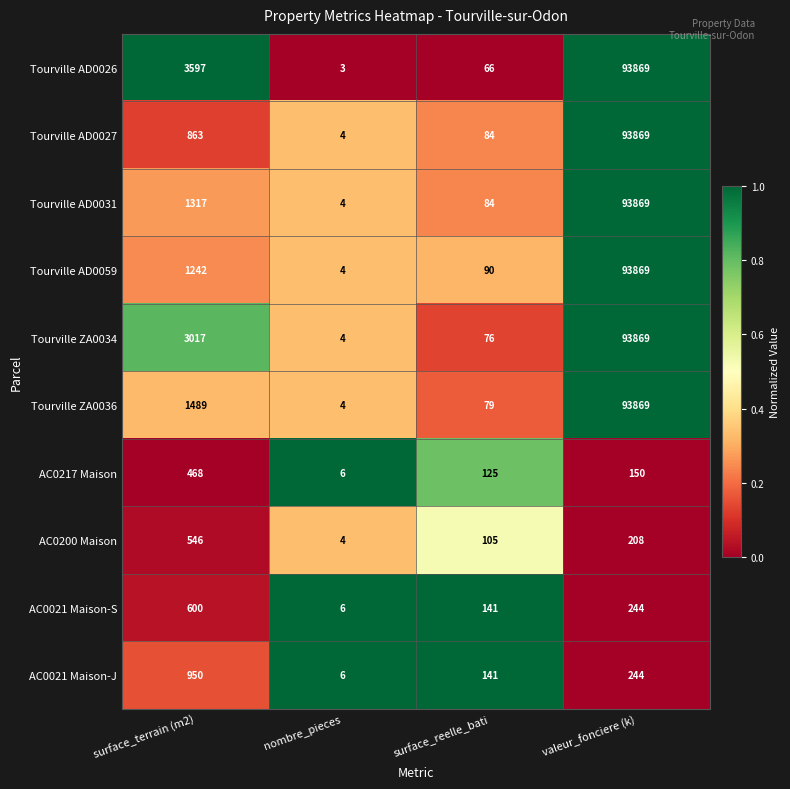

What is the difference between the maximum and minimum values in the Tourville AD0026 series?

93866